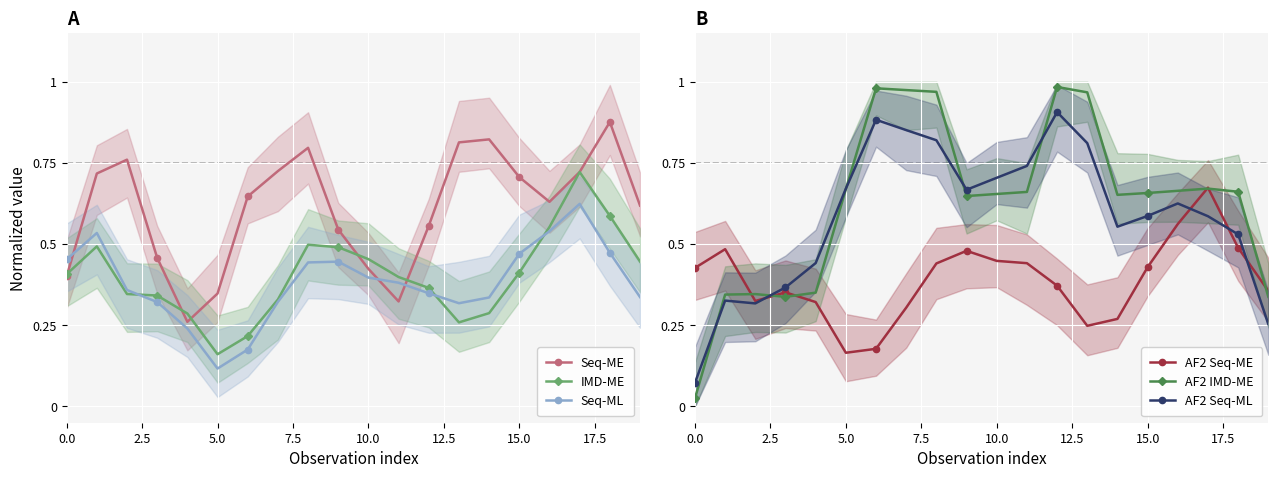

True or false: AF2 Seq-ME has more than 0 points higher than both neighbors.

True